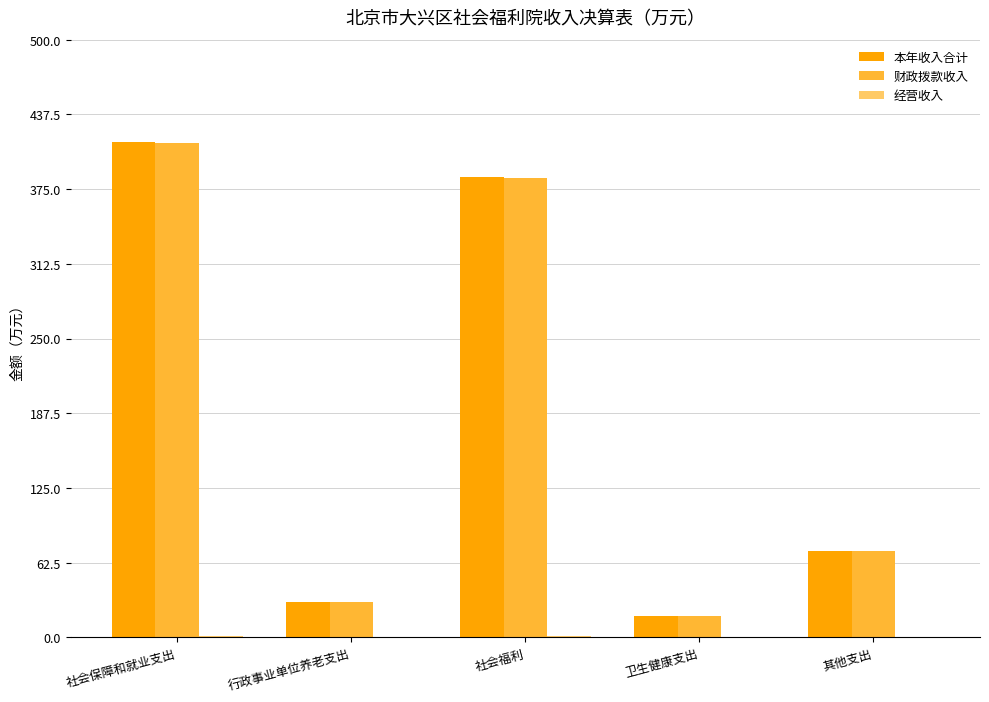

How many series are shown in this chart?

3